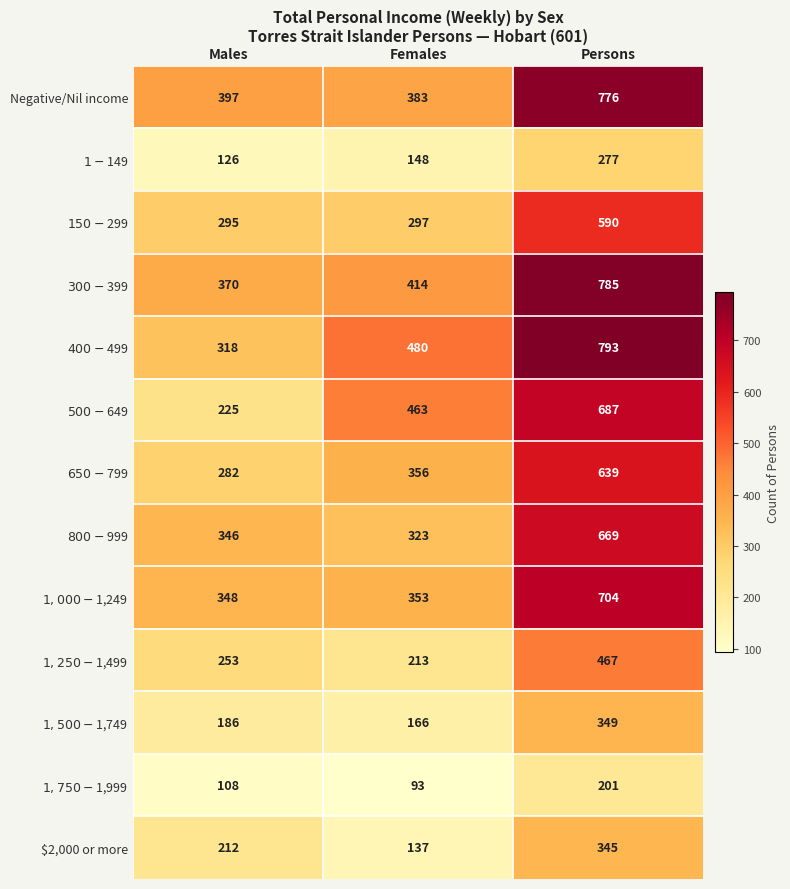

At which category is the sum across all series the highest?

Persons